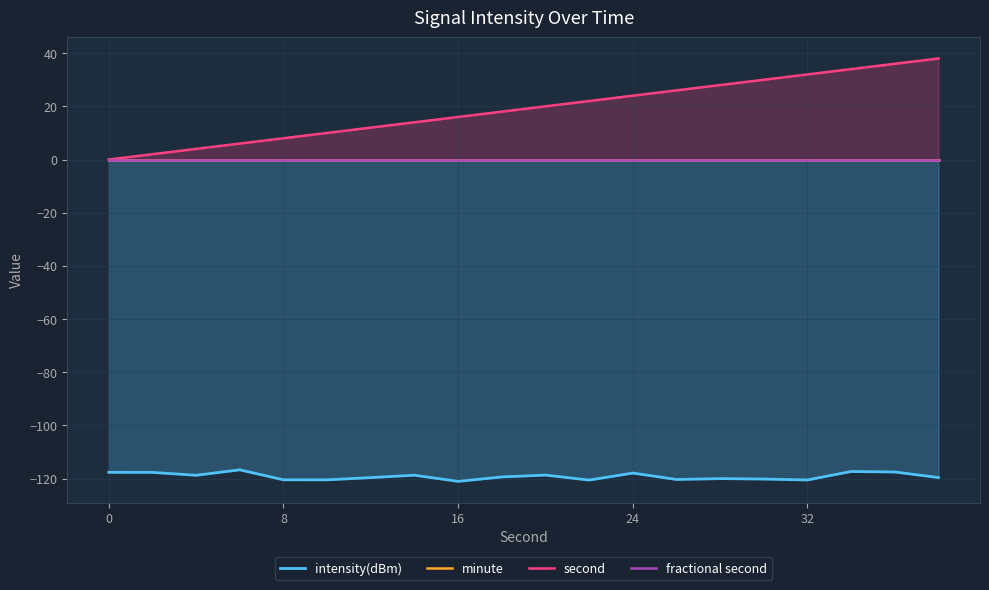

How many lines are shown in the chart?

4